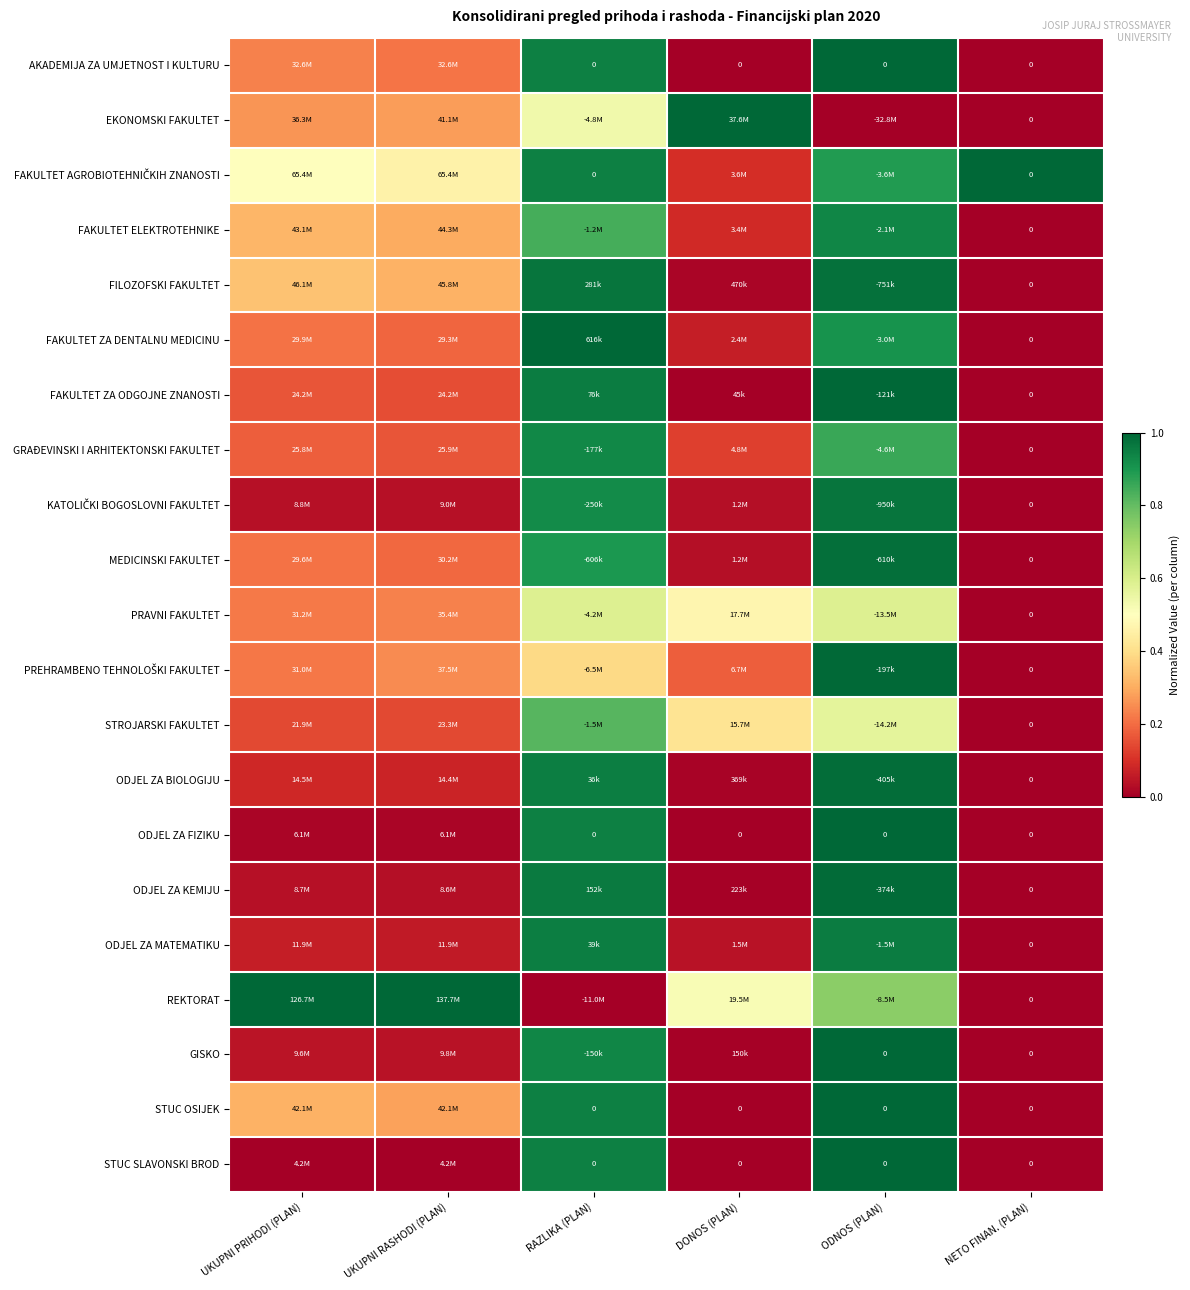

The PRAVNI FAKULTET series shows 0.1 at ODNOS (PLAN). True or false?

False